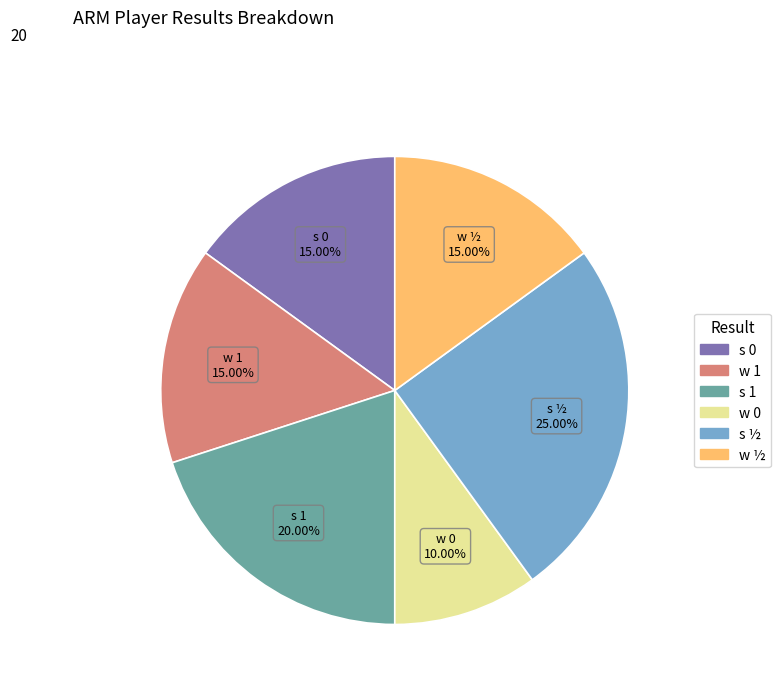

How much of the chart is everything except s 1?

80.0%